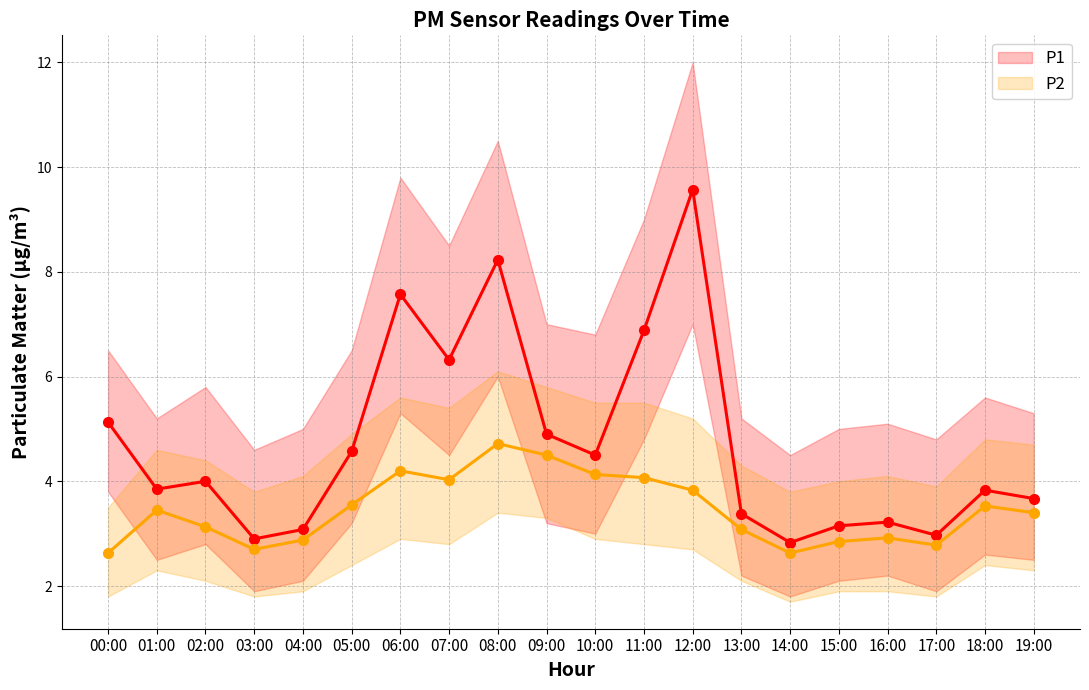

True or false: P1 has more than 0 points higher than both neighbors.

True